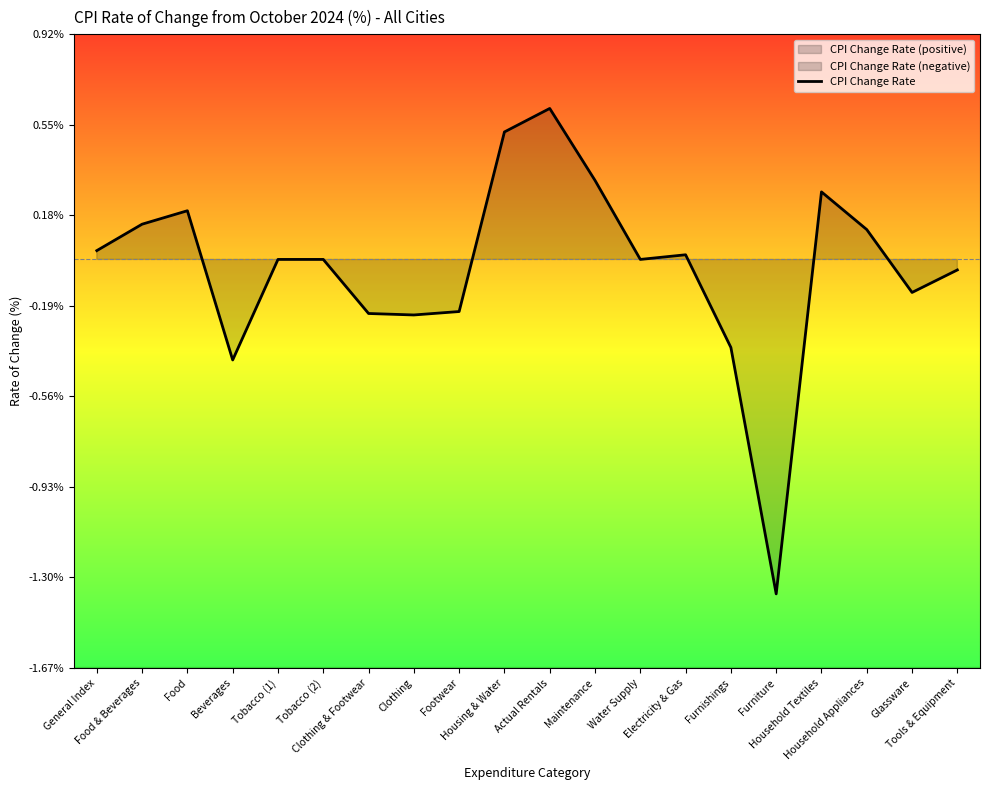

What is the sum of the values at Footwear and Tobacco (2)?

-0.2